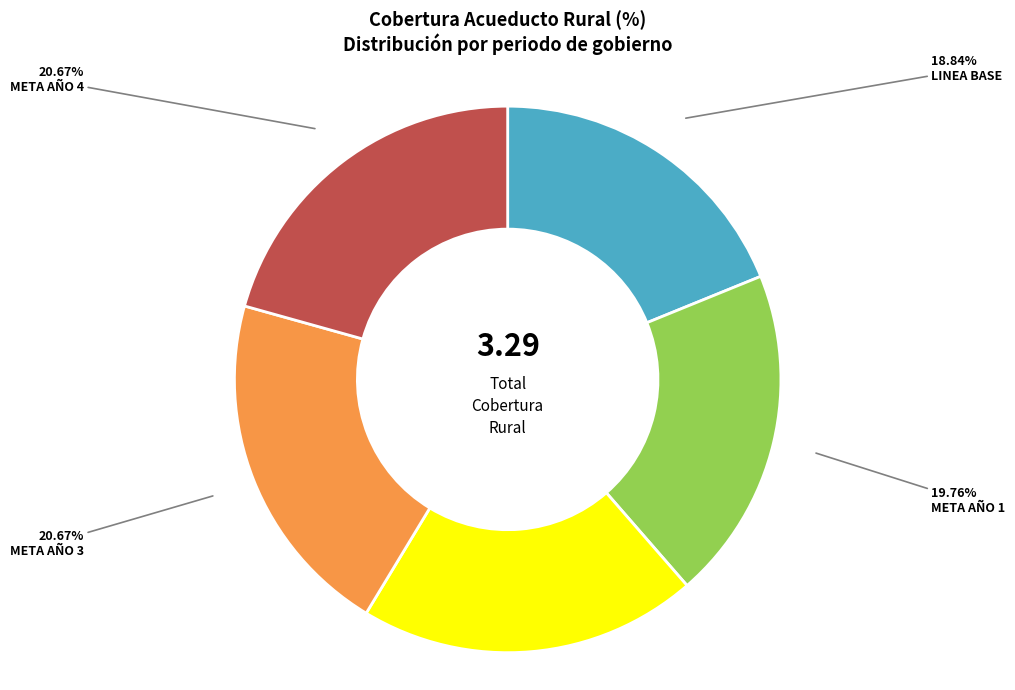

How many slices are in this pie chart?

5